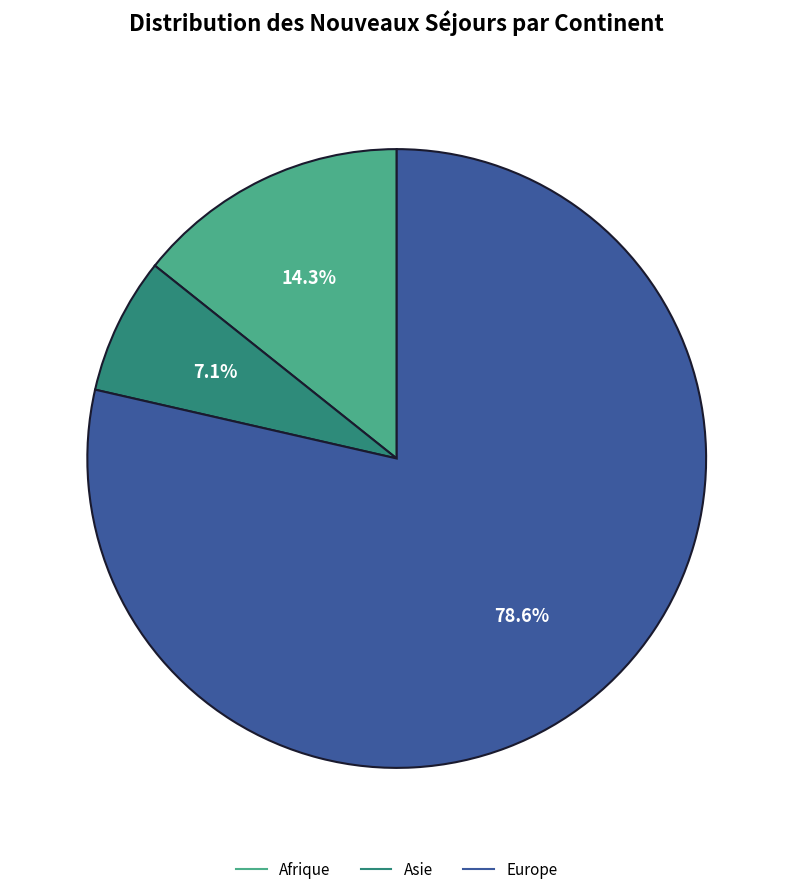

Does any single category account for the majority?

Yes